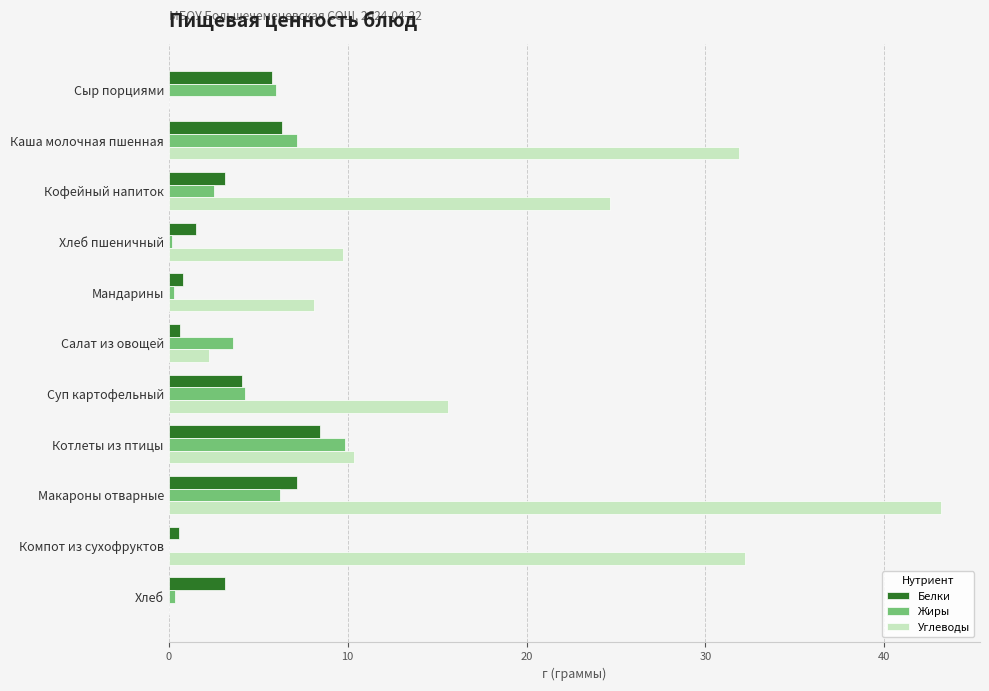

Which series changed the most between Сыр порциями and Хлеб?

Жиры